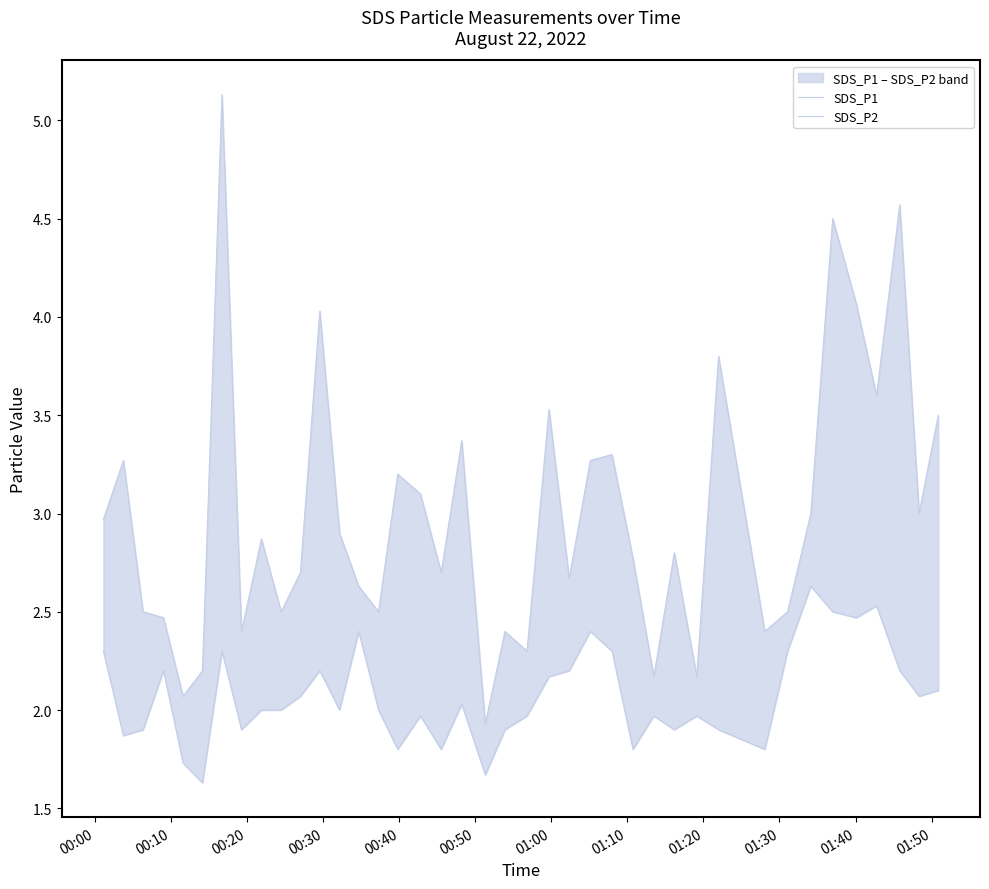

True or false: SDS_P1 and SDS_P2 intersect in this chart.

False